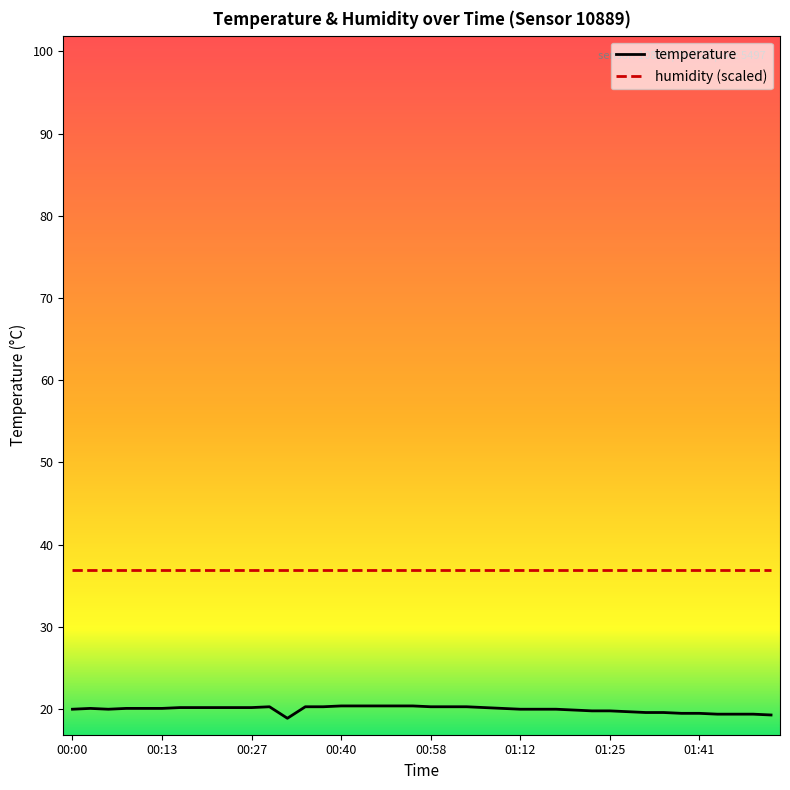

List the series in order of their overall mean, highest first.

humidity (scaled), temperature